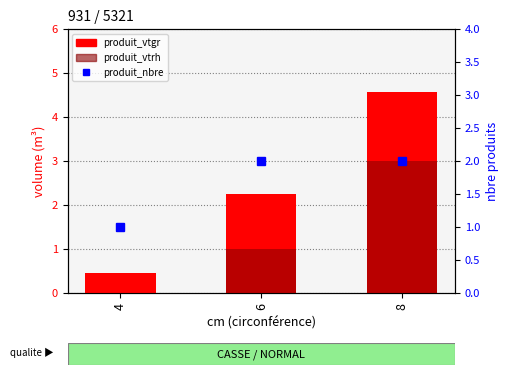

How many groups of bars are there?

3